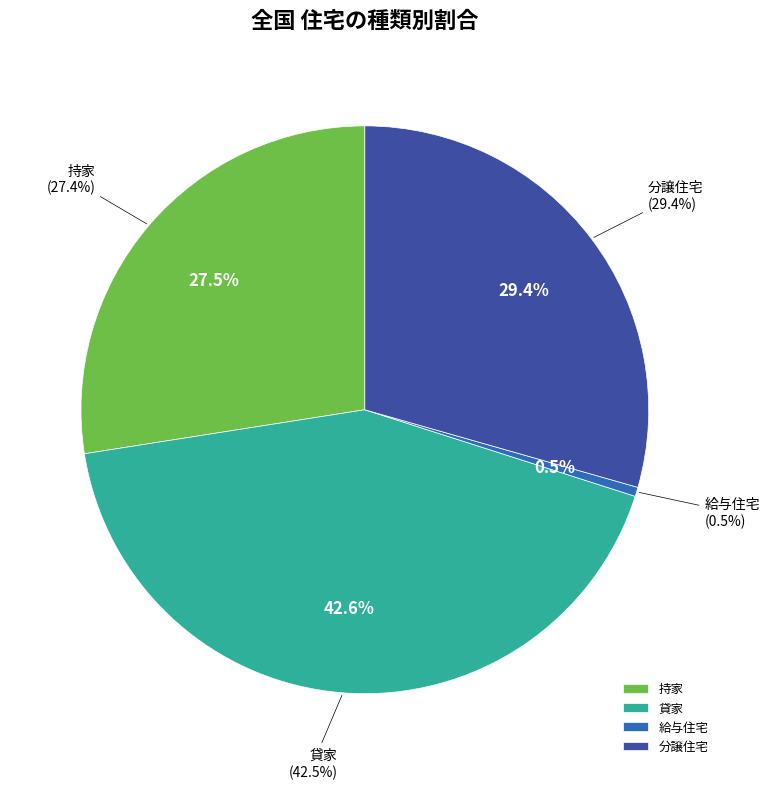

To the nearest percent, what portion does 持家 represent?

27%